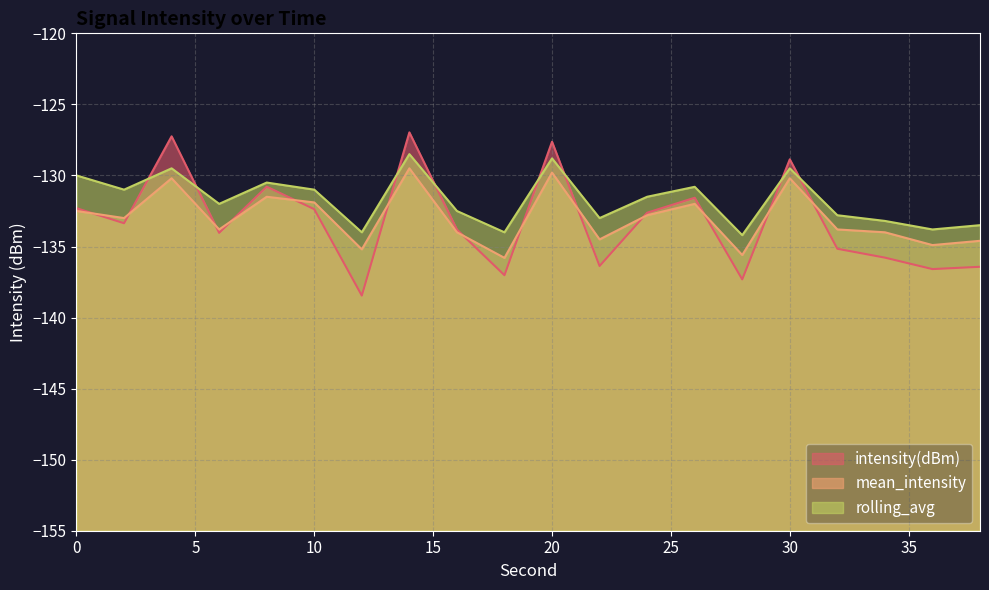

Is the value of rolling_avg at 14 greater than the value of intensity(dBm) at 18?

Yes